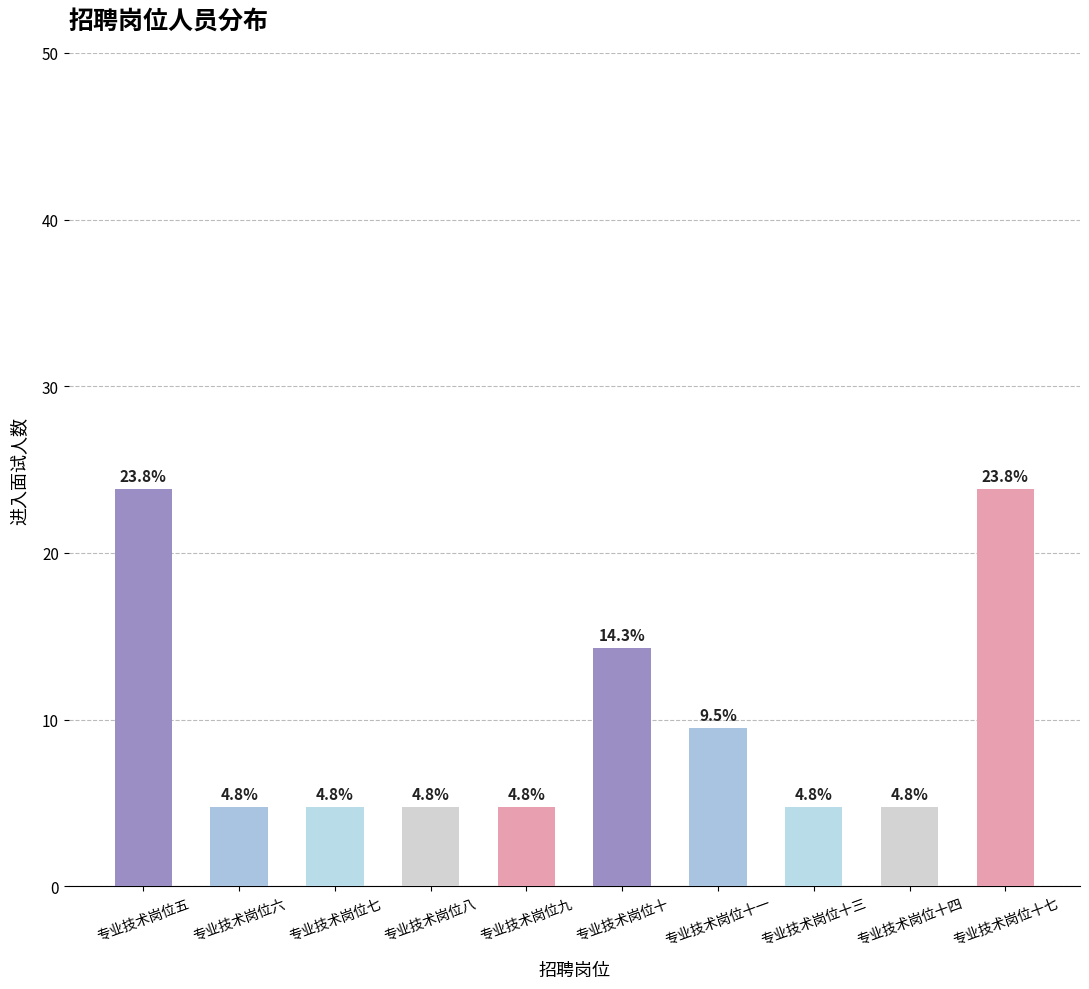

What is the change in value from 专业技术岗位六 to 专业技术岗位十?

+9.5